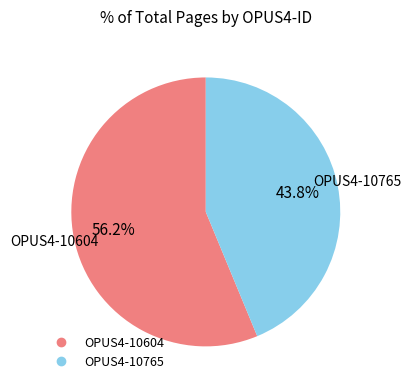

To the nearest percent, what is the combined percentage of OPUS4-10604 and OPUS4-10765?

100%